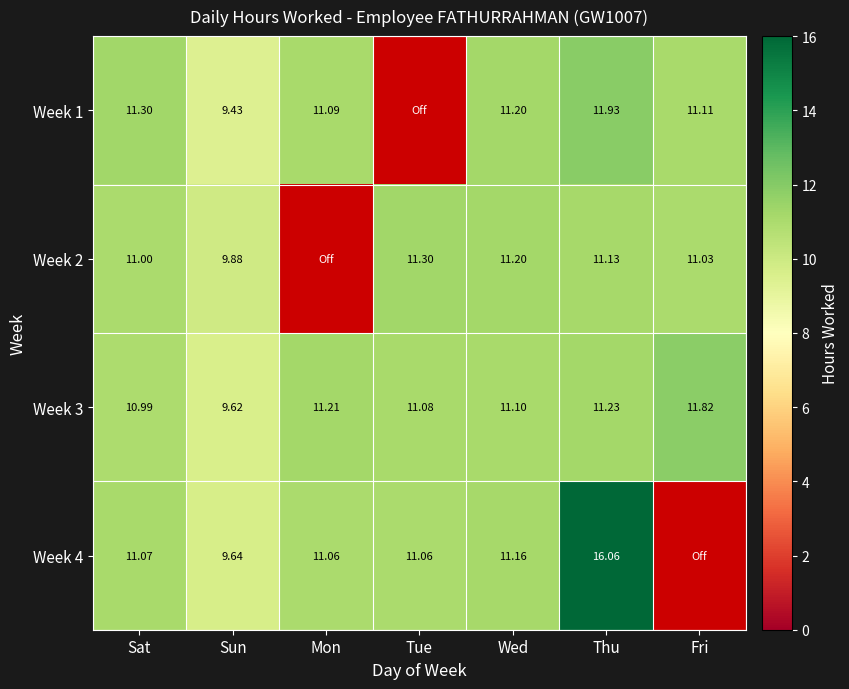

Is the value of Week 4 at Sat greater than the value of Week 3 at Mon?

No